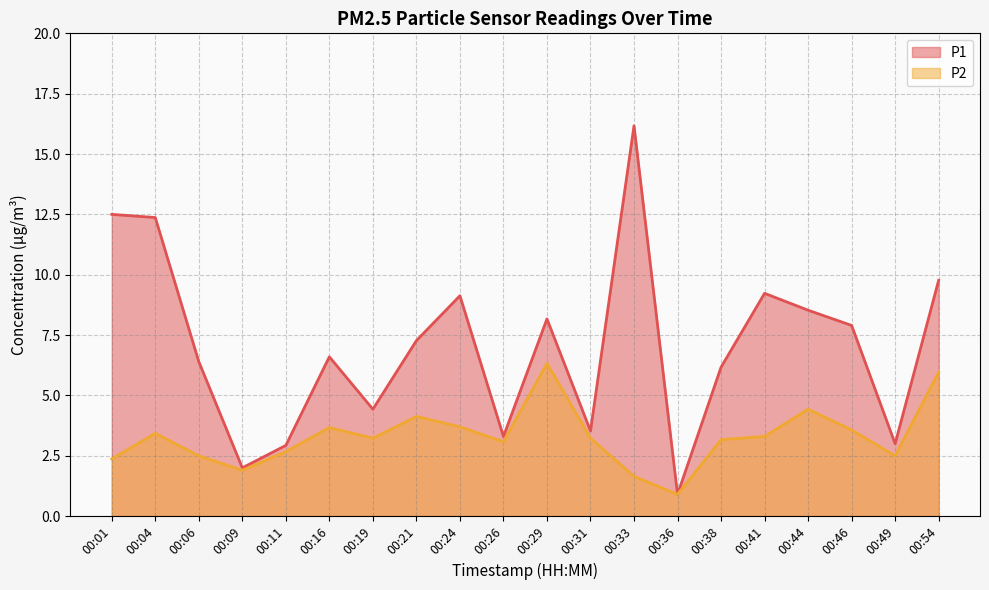

What is the value of the P1 point at the 19th from the left?

3.0